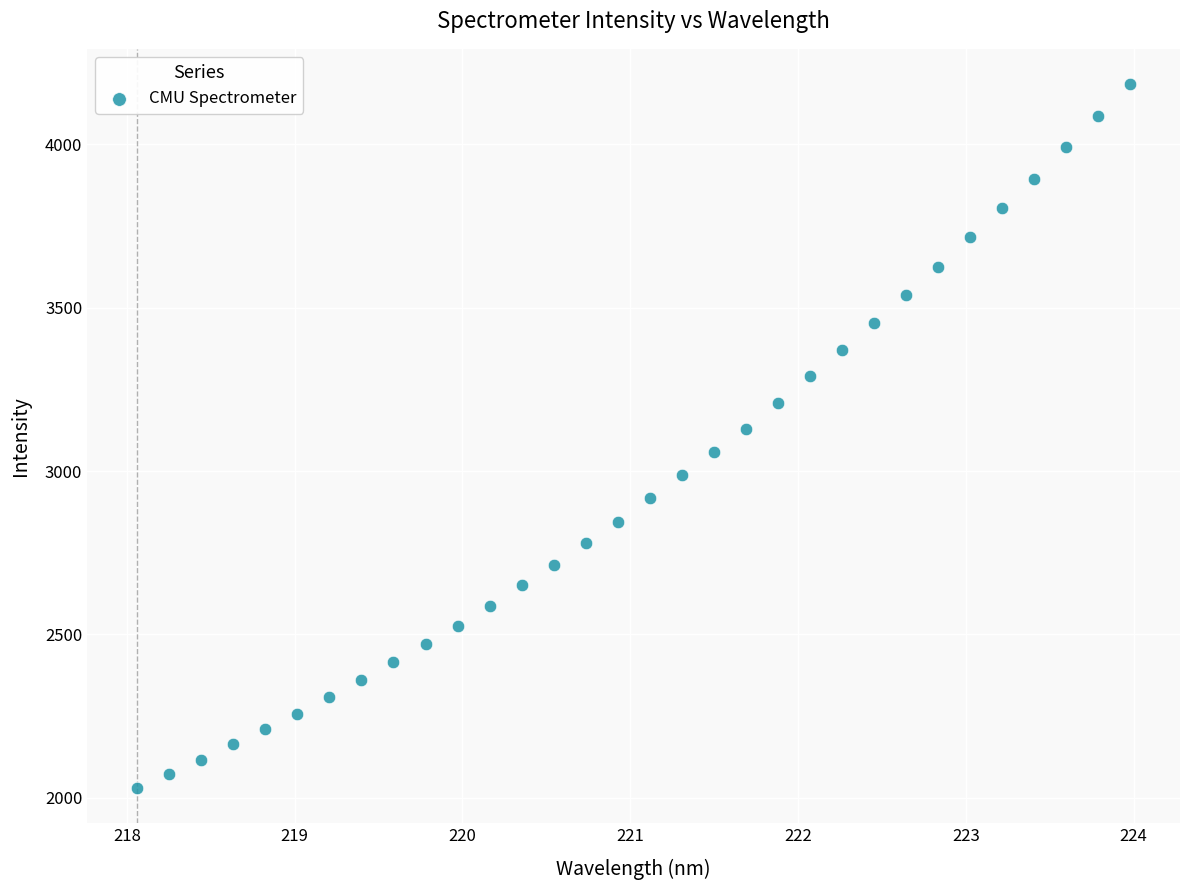

What is the range of X values (max minus min)?

5.9